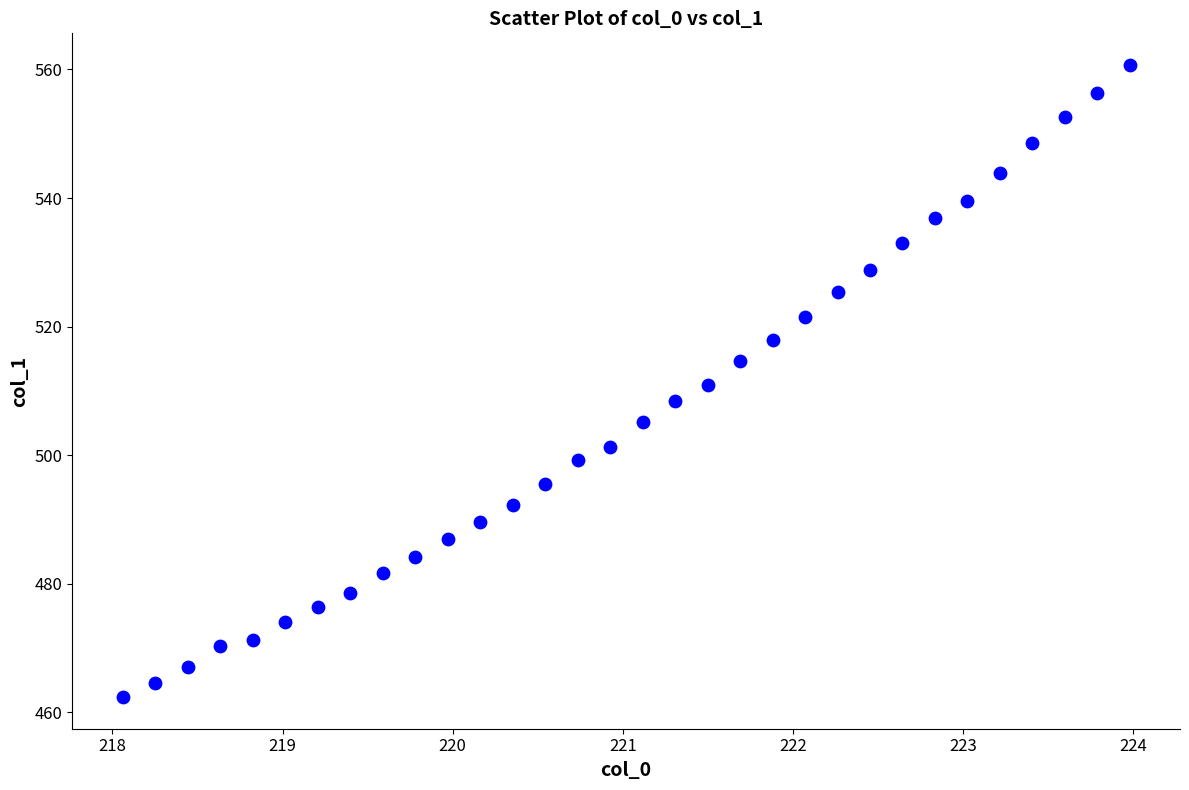

What is the range of Y values (max minus min)?

98.3